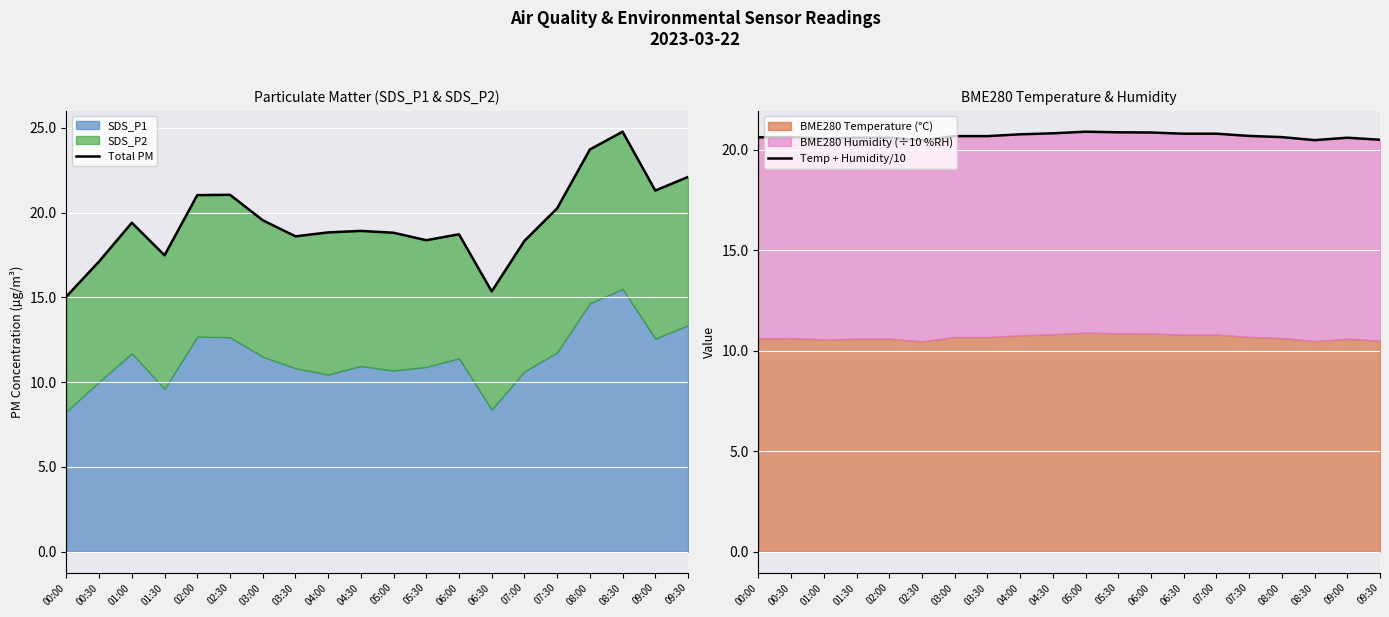

Rank the categories by Temp + Humidity/10 value from lowest to highest.

02:30, 08:30, 09:30, 01:00, 01:30, 02:00, 09:00, 00:00, 00:30, 08:00, 03:00, 03:30, 07:30, 04:00, 06:30, 07:00, 04:30, 06:00, 05:30, 05:00